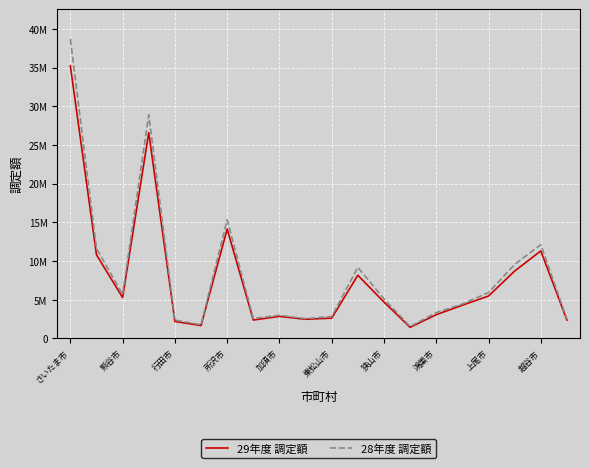

What is the sum of all 29年度 調定額 values?

155785916